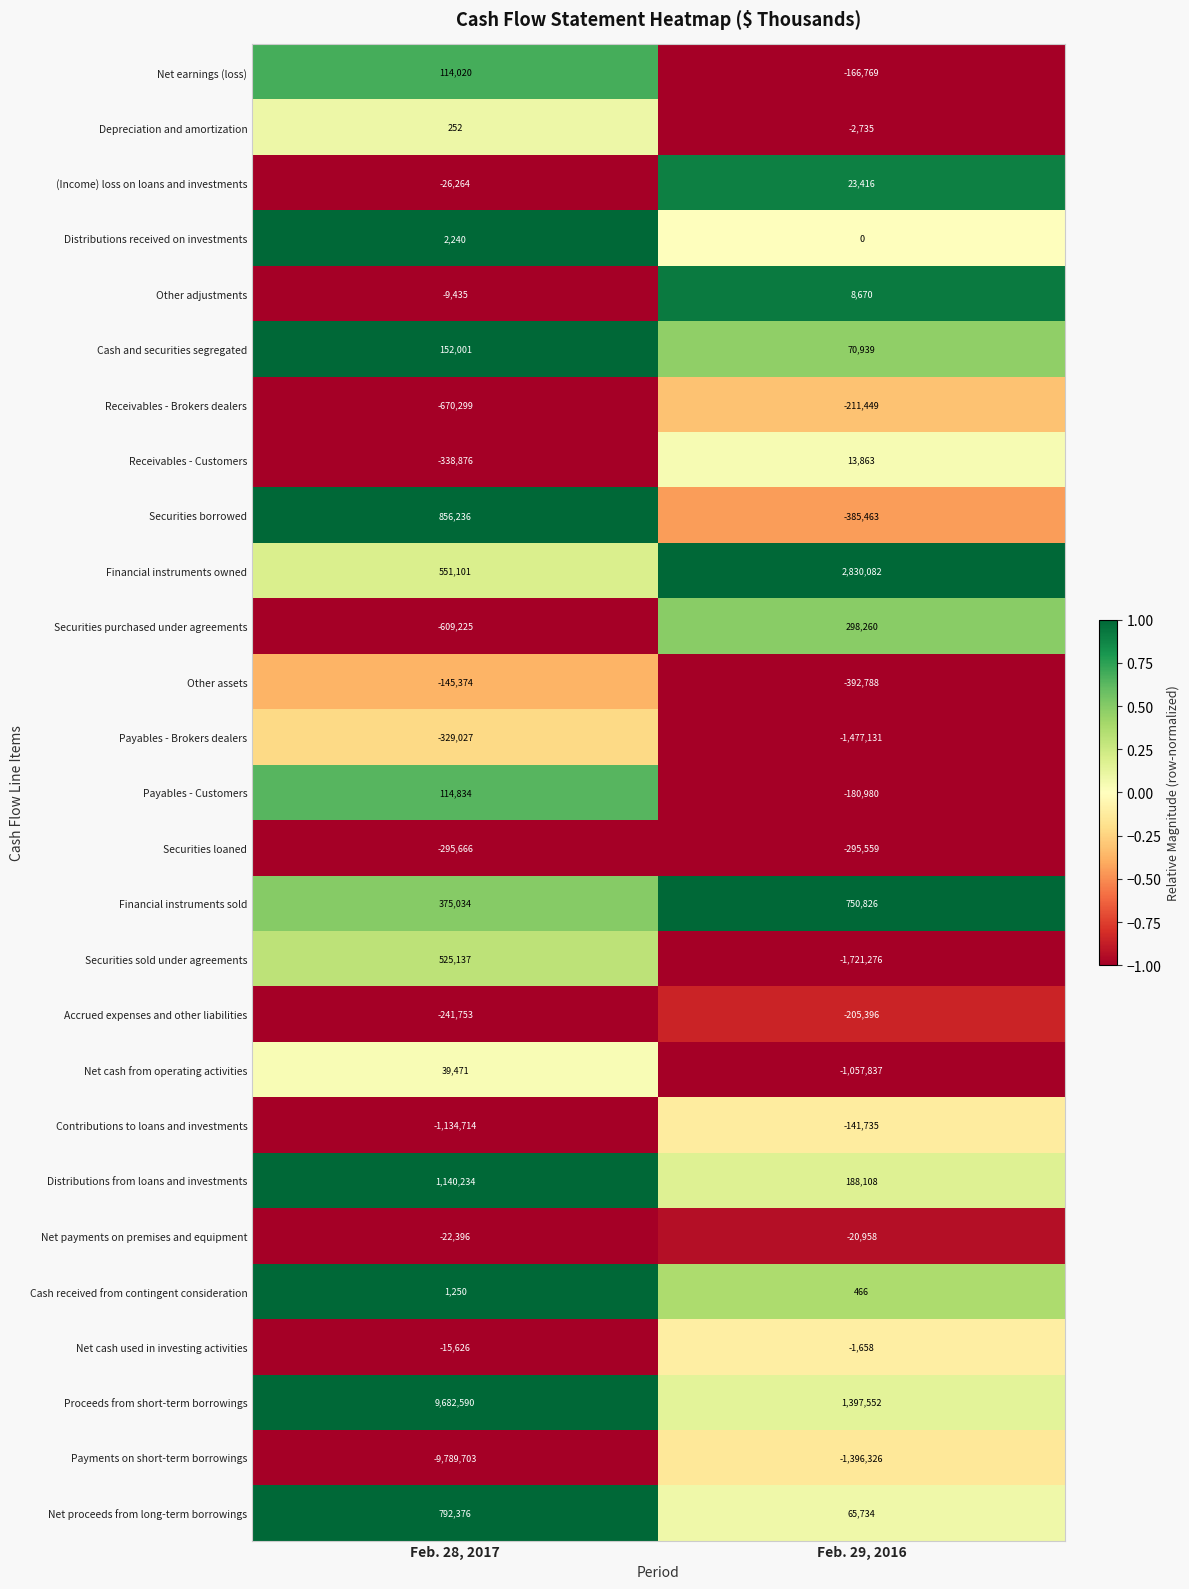

Which series changed the most between Feb. 28, 2017 and Feb. 29, 2016?

Payments on short-term borrowings